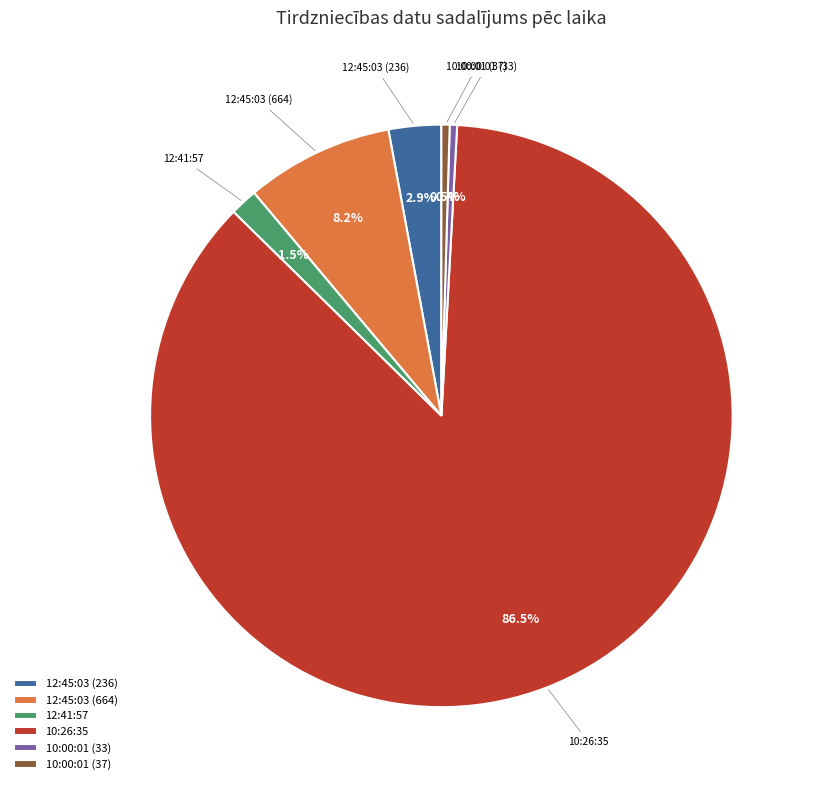

Which slice is the largest?

10:26:35